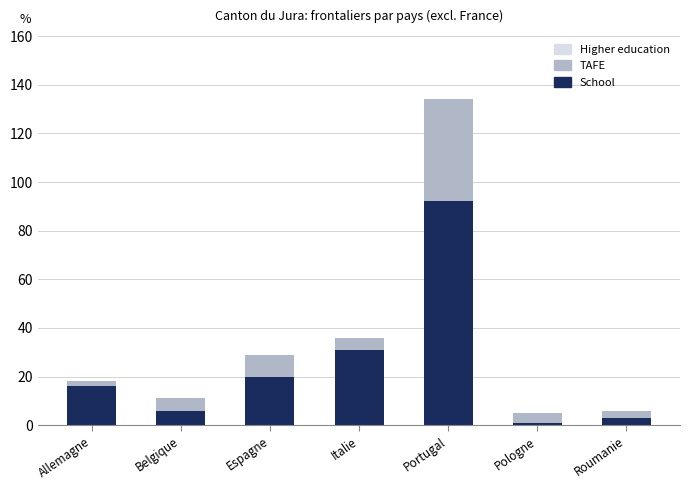

Reading left to right, transcribe the values for School.

Allemagne=16	Belgique=6	Espagne=20	Italie=31	Portugal=92	Pologne=1	Roumanie=3